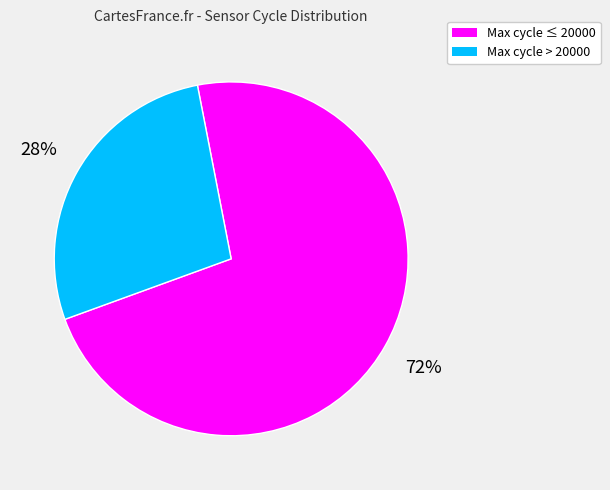

Is there any slice that represents more than half of the pie?

Yes